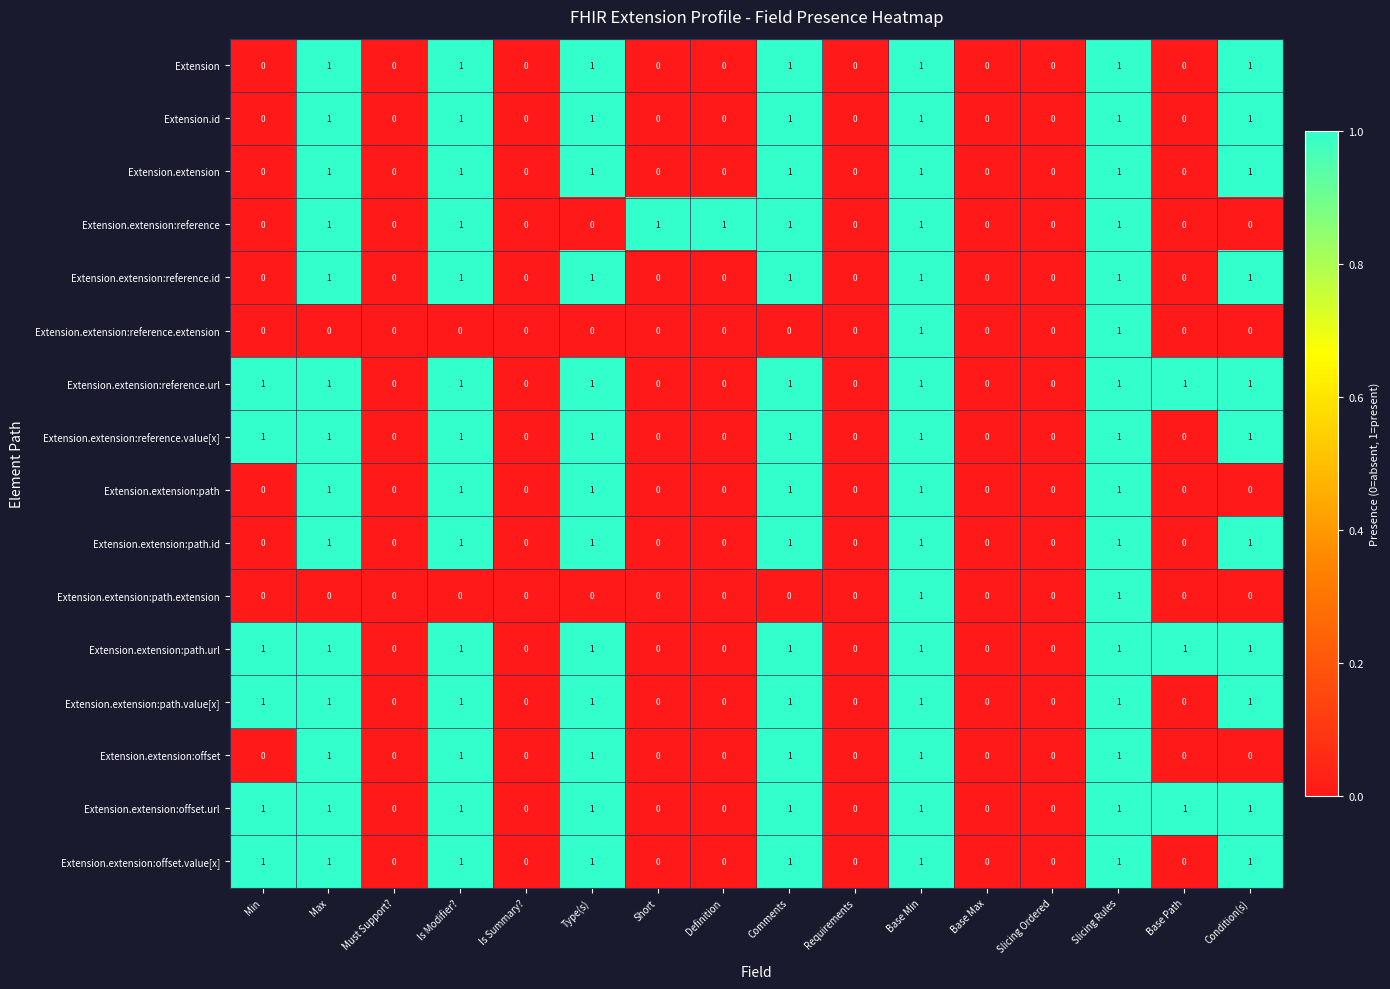

The value of Extension.extension:path.id at Is Modifier? is 0. True or false?

False